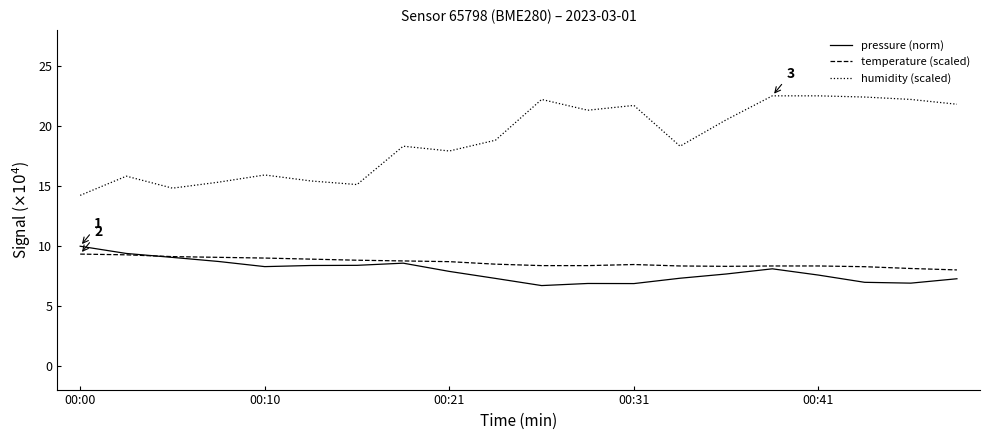

True or false: pressure (norm) and humidity (scaled) cross at least once.

False